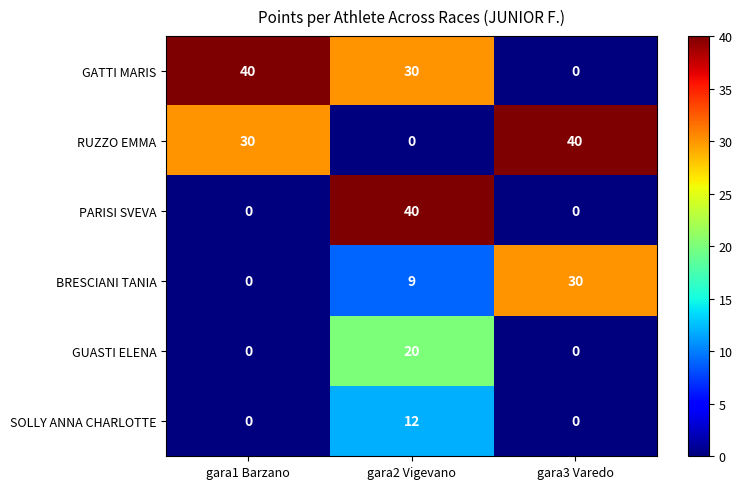

What is the maximum value shown in the chart?

40